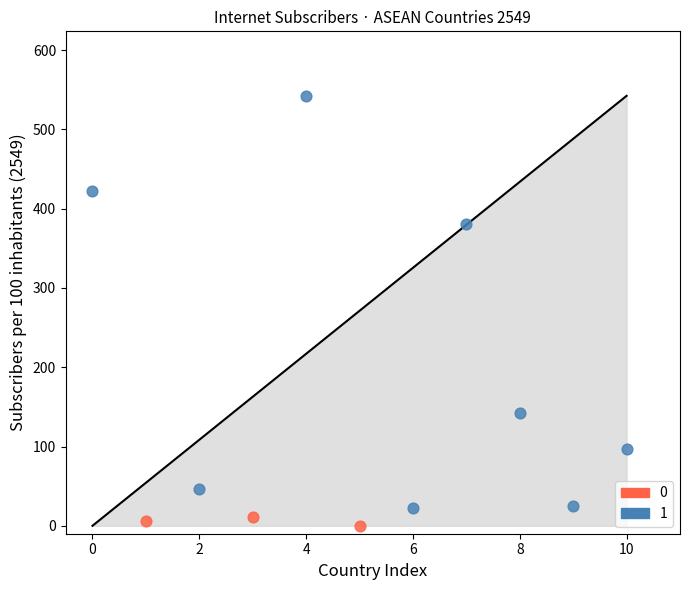

What are all the series names shown in the legend?

0, 1